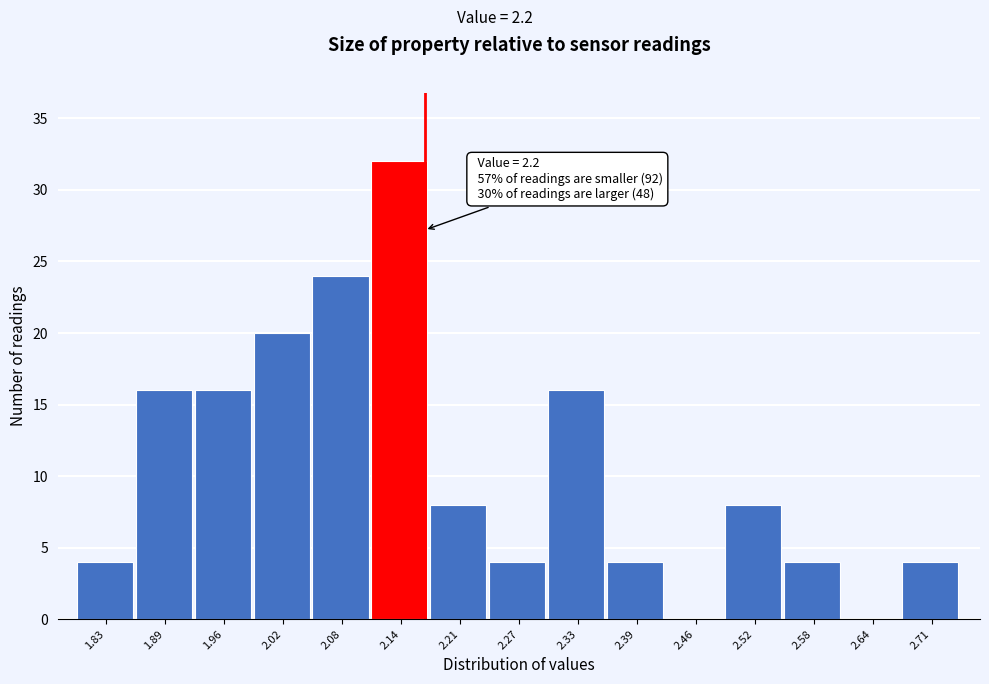

Reading left to right, what are all the values shown in this chart?

1.83=4	1.89=16	1.96=16	2.02=20	2.08=24	2.14=32	2.21=8	2.27=4	2.33=16	2.39=4	2.46=0	2.52=8	2.58=4	2.64=0	2.71=4